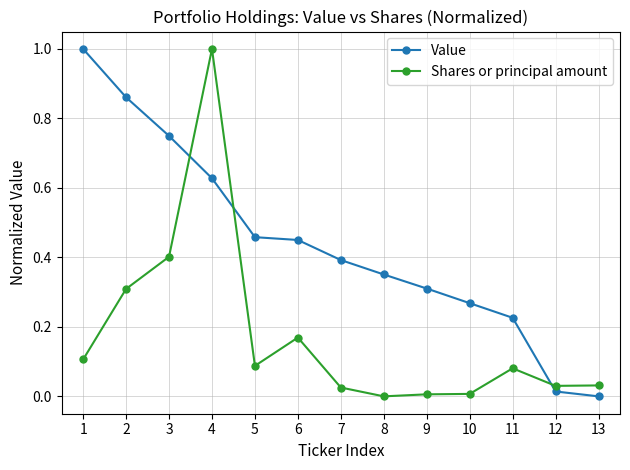

Where is the first local minimum for Shares or principal amount?

5